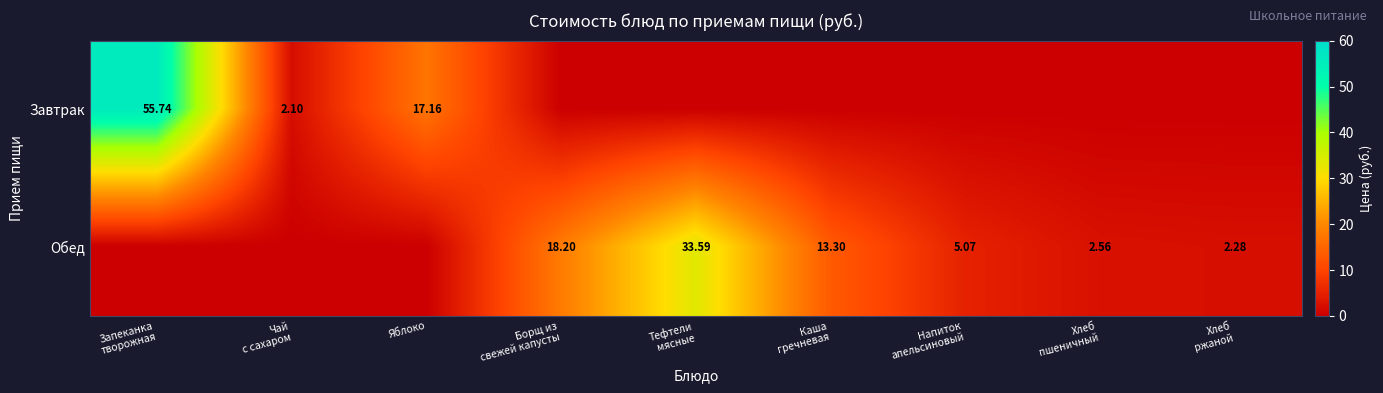

Which series changed the most between Яблоко and Борщ из свежей капусты?

Обед